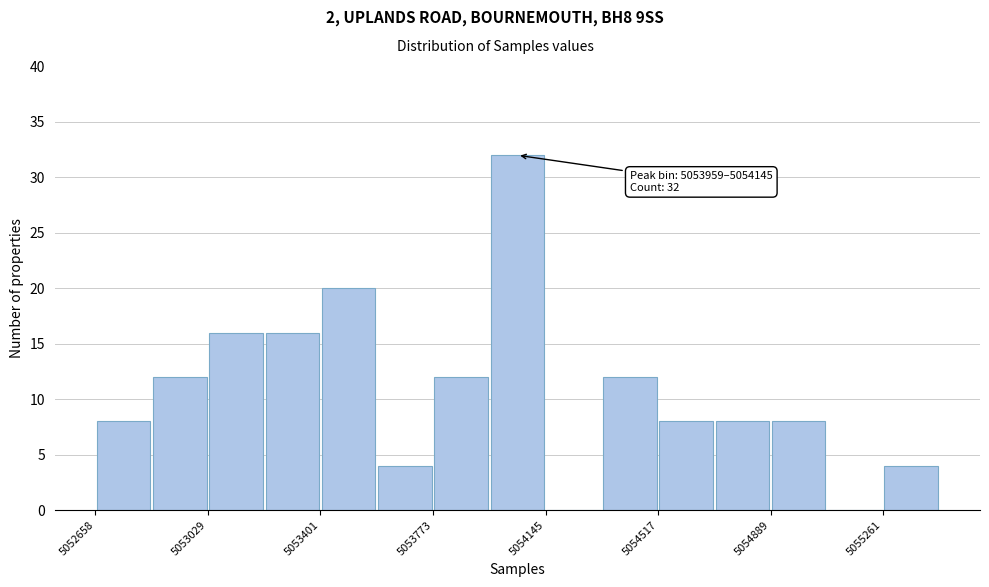

Read against the x-axis, roughly where is the centre of the tallest bar?

5054050